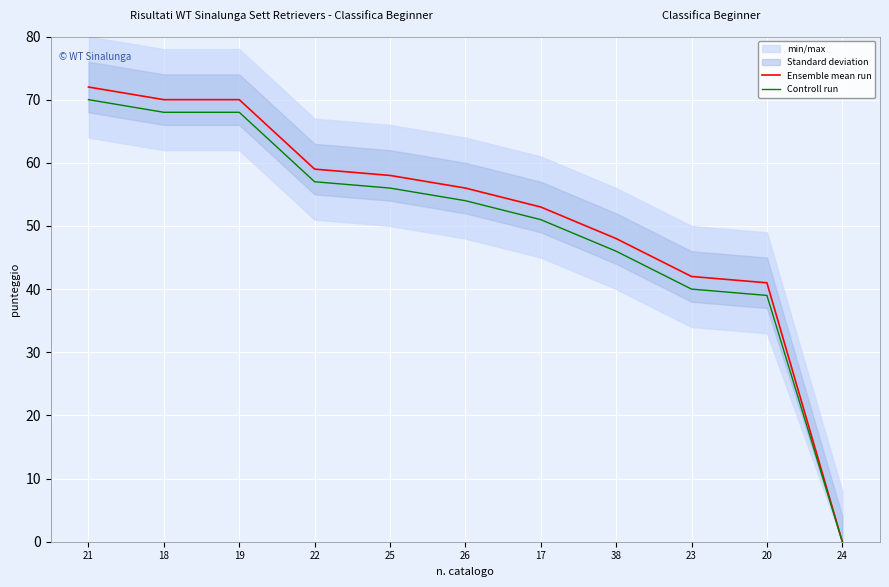

At which category is the sum across all series the highest?

21